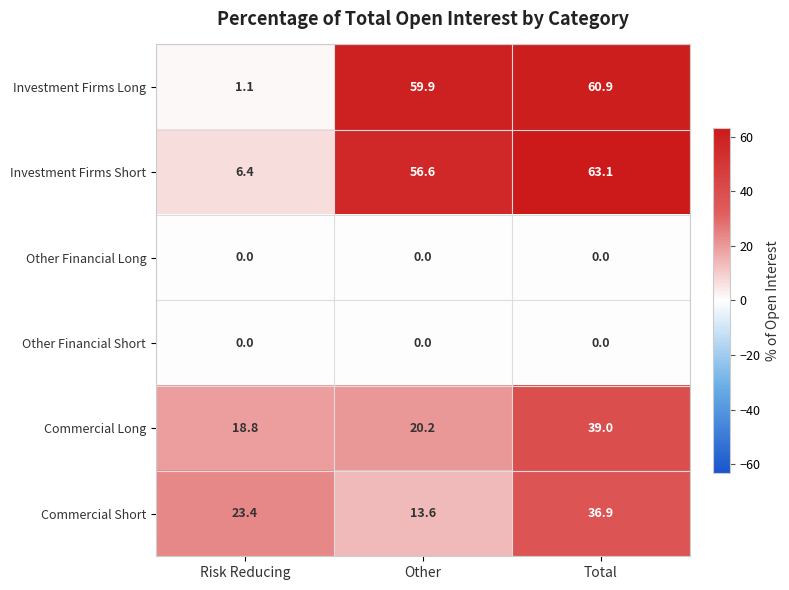

Which series has the largest range (max minus min)?

Investment Firms Long